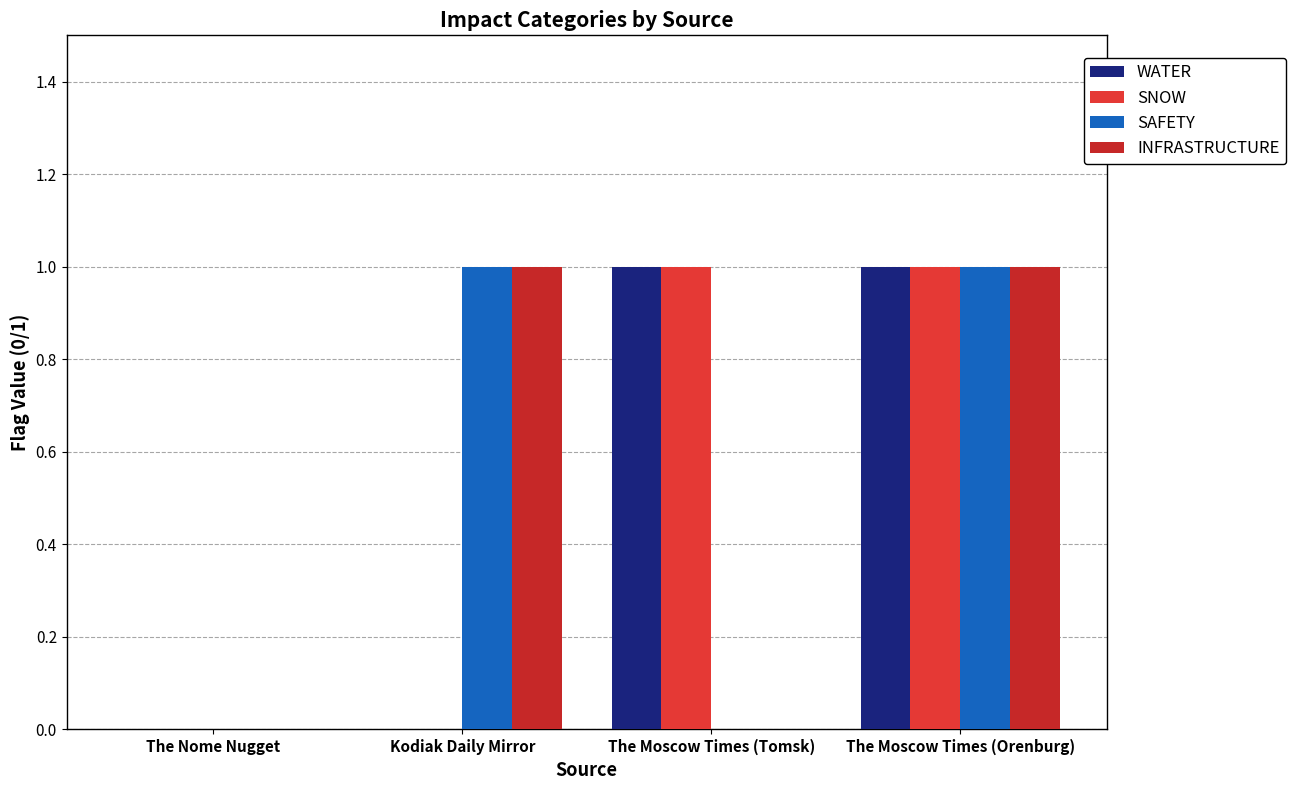

Reading left to right, extract all data points from this chart.

WATER: The Nome Nugget=0	Kodiak Daily Mirror=0	The Moscow Times (Tomsk)=1	The Moscow Times (Orenburg)=1
SNOW: The Nome Nugget=0	Kodiak Daily Mirror=0	The Moscow Times (Tomsk)=1	The Moscow Times (Orenburg)=1
SAFETY: The Nome Nugget=0	Kodiak Daily Mirror=1	The Moscow Times (Tomsk)=0	The Moscow Times (Orenburg)=1
INFRASTRUCTURE: The Nome Nugget=0	Kodiak Daily Mirror=1	The Moscow Times (Tomsk)=0	The Moscow Times (Orenburg)=1